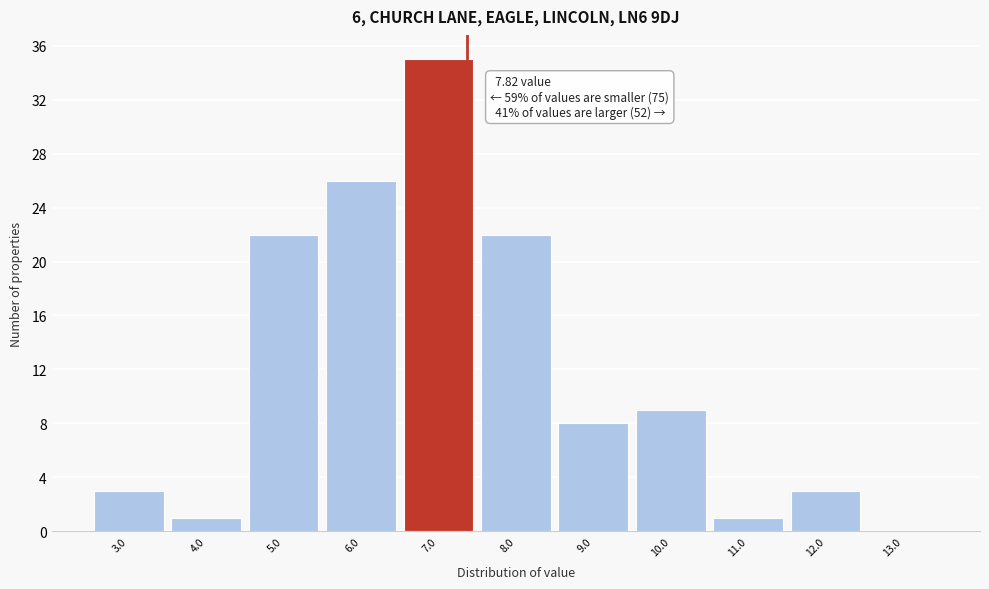

Reading left to right, list all the values displayed in this chart.

3.0=3	4.0=1	5.0=22	6.0=26	7.0=35	8.0=22	9.0=8	10.0=9	11.0=1	12.0=3	13.0=0